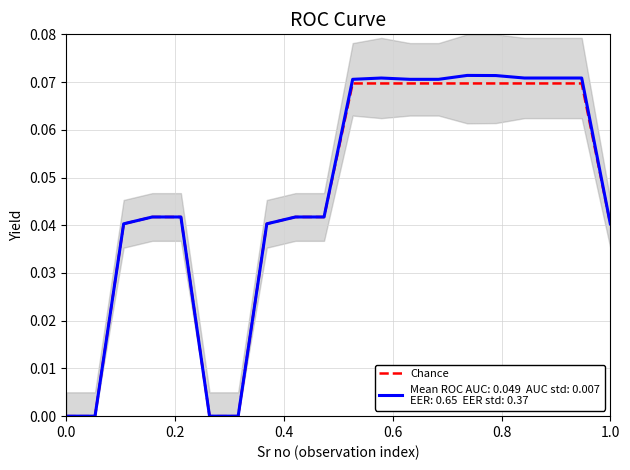

Does the chart have visible grid lines?

Yes